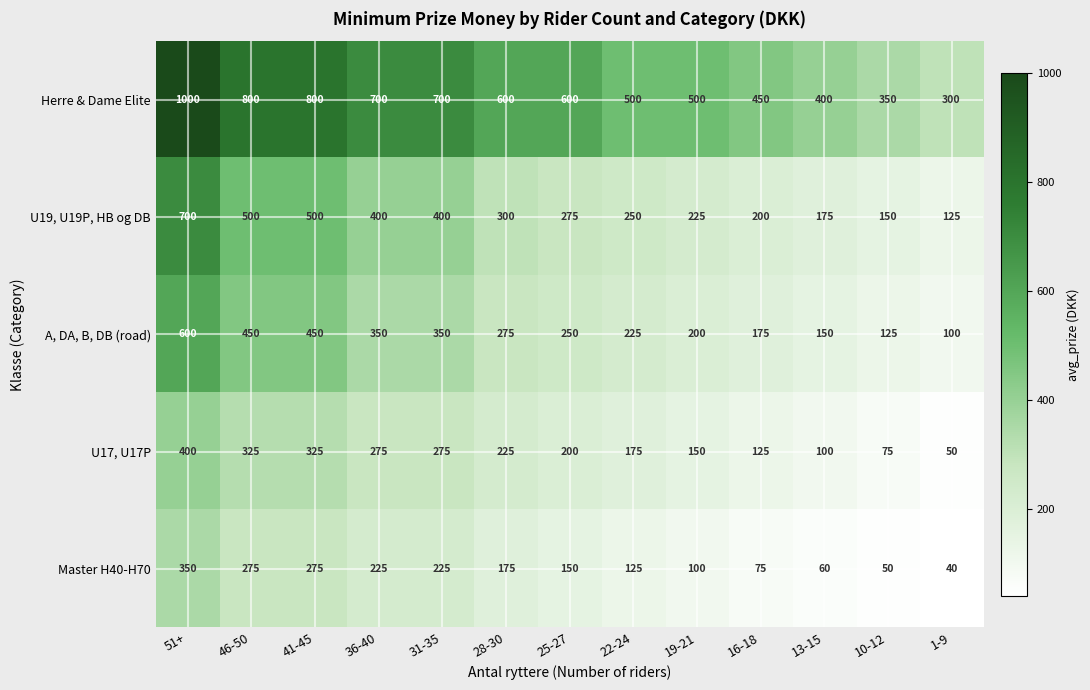

Between 51+ and 19-21, which series saw the biggest shift?

Herre & Dame Elite